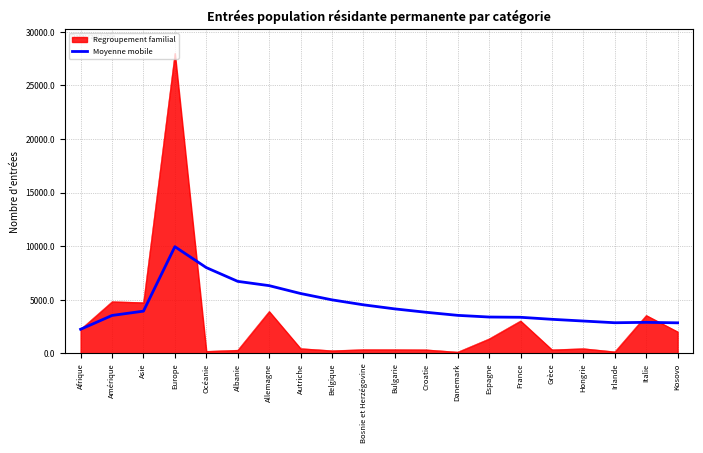

What is the smallest value displayed?

128.0